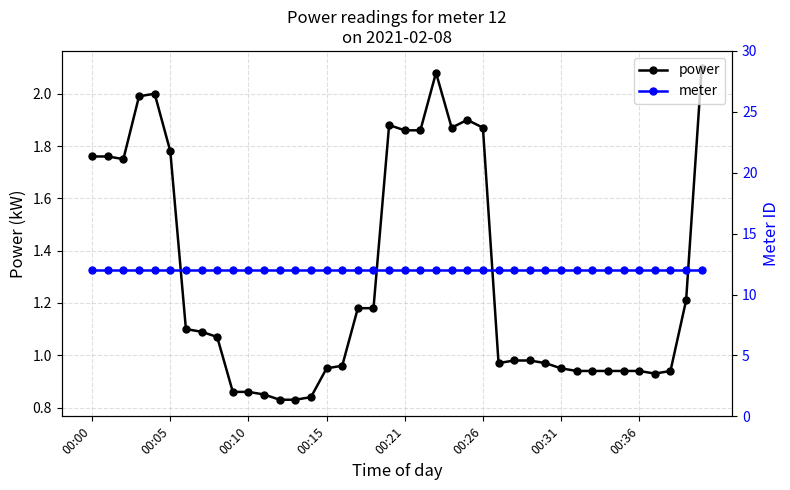

What is the total value across all series at 38?

13.2